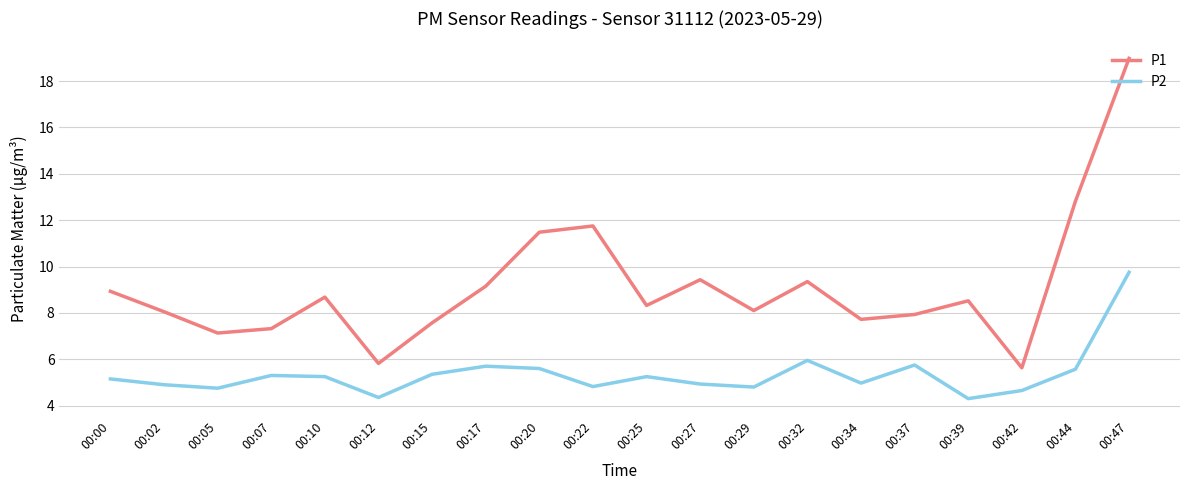

At which label is P1 closest to 12?

00:22